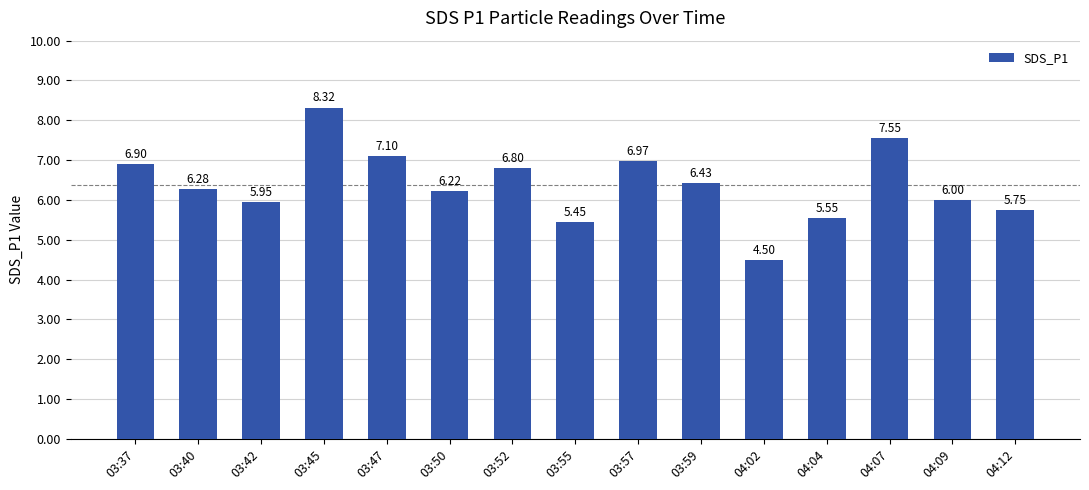

What is the maximum value shown in the chart?

8.3